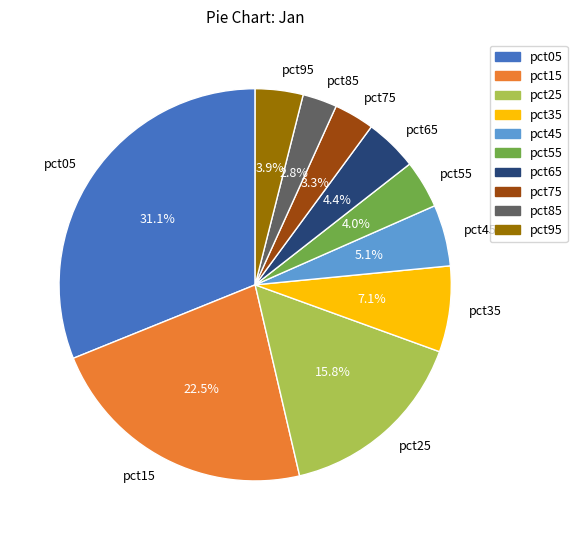

What is the total percentage of pct45 and pct05?

36.2%